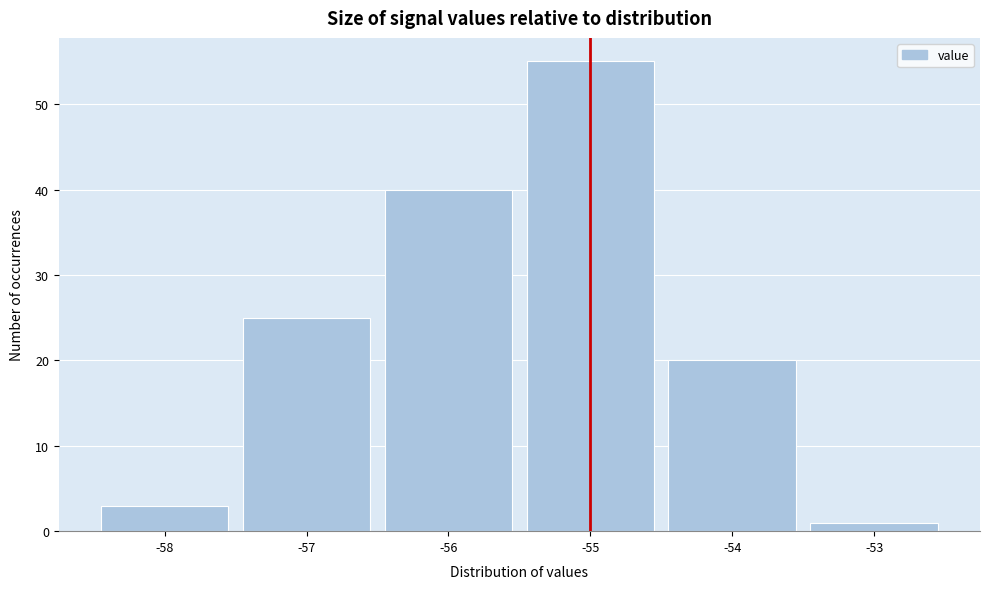

How tall is the bar that spans -56.5 to -55.5 on the x-axis? The values are not printed on the chart, so give them approximately, as read against the axis.

40